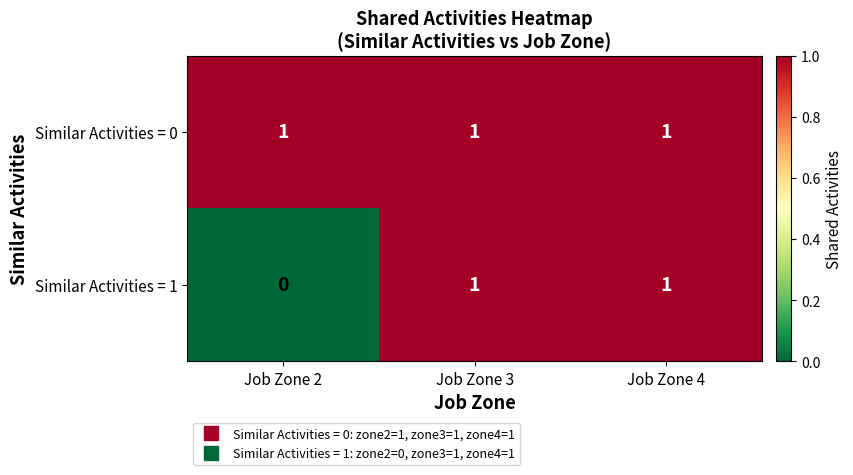

Which series has the largest total across all categories?

Similar Activities = 0